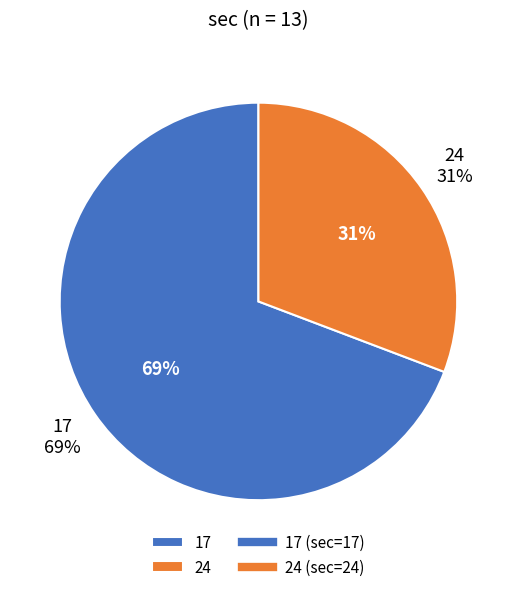

What percentage do 24 and 17 together represent?

100.0%